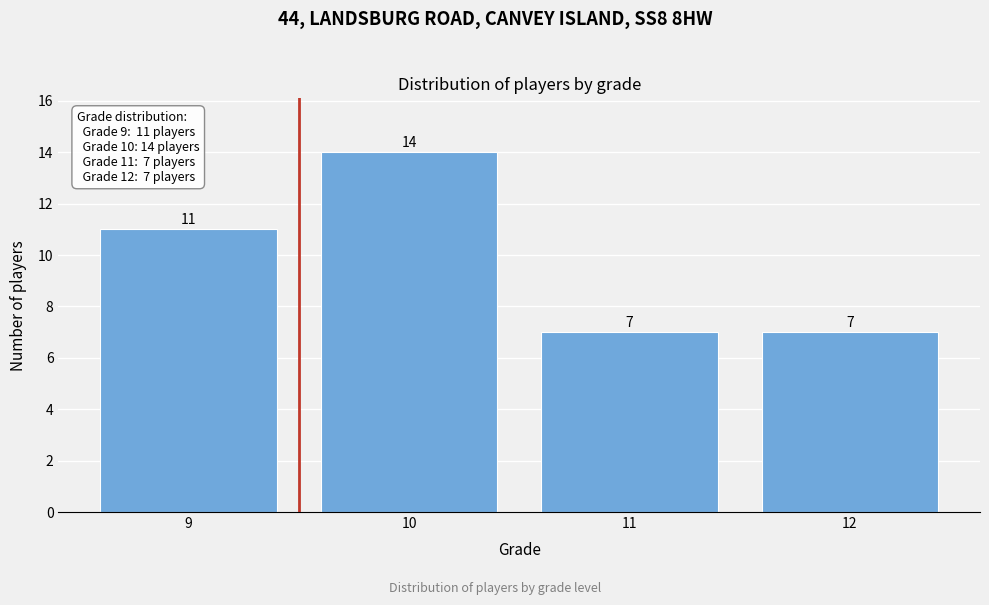

Reading left to right, extract all data points from this chart.

9=11	10=14	11=7	12=7